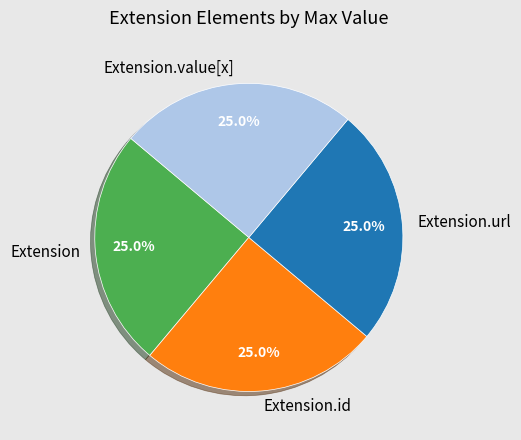

To the nearest percent, what portion does Extension.url represent?

25%